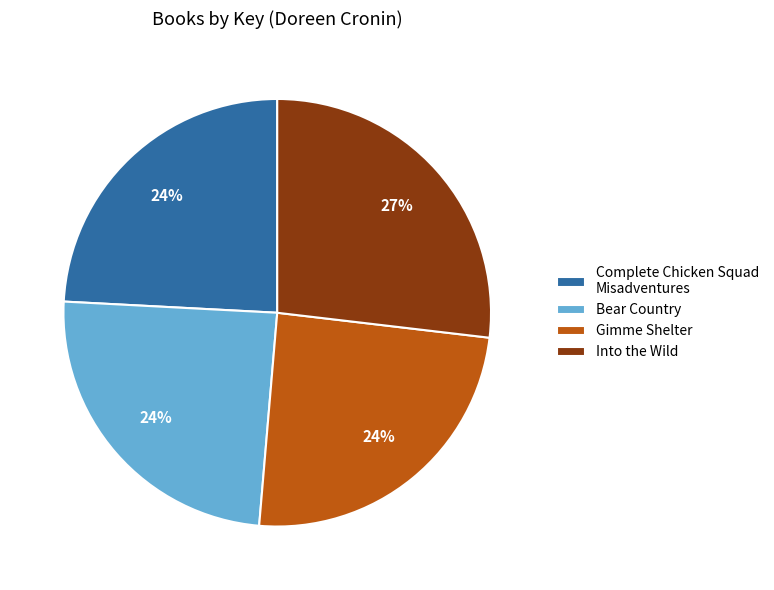

Which category has the biggest portion of the pie?

Into the Wild